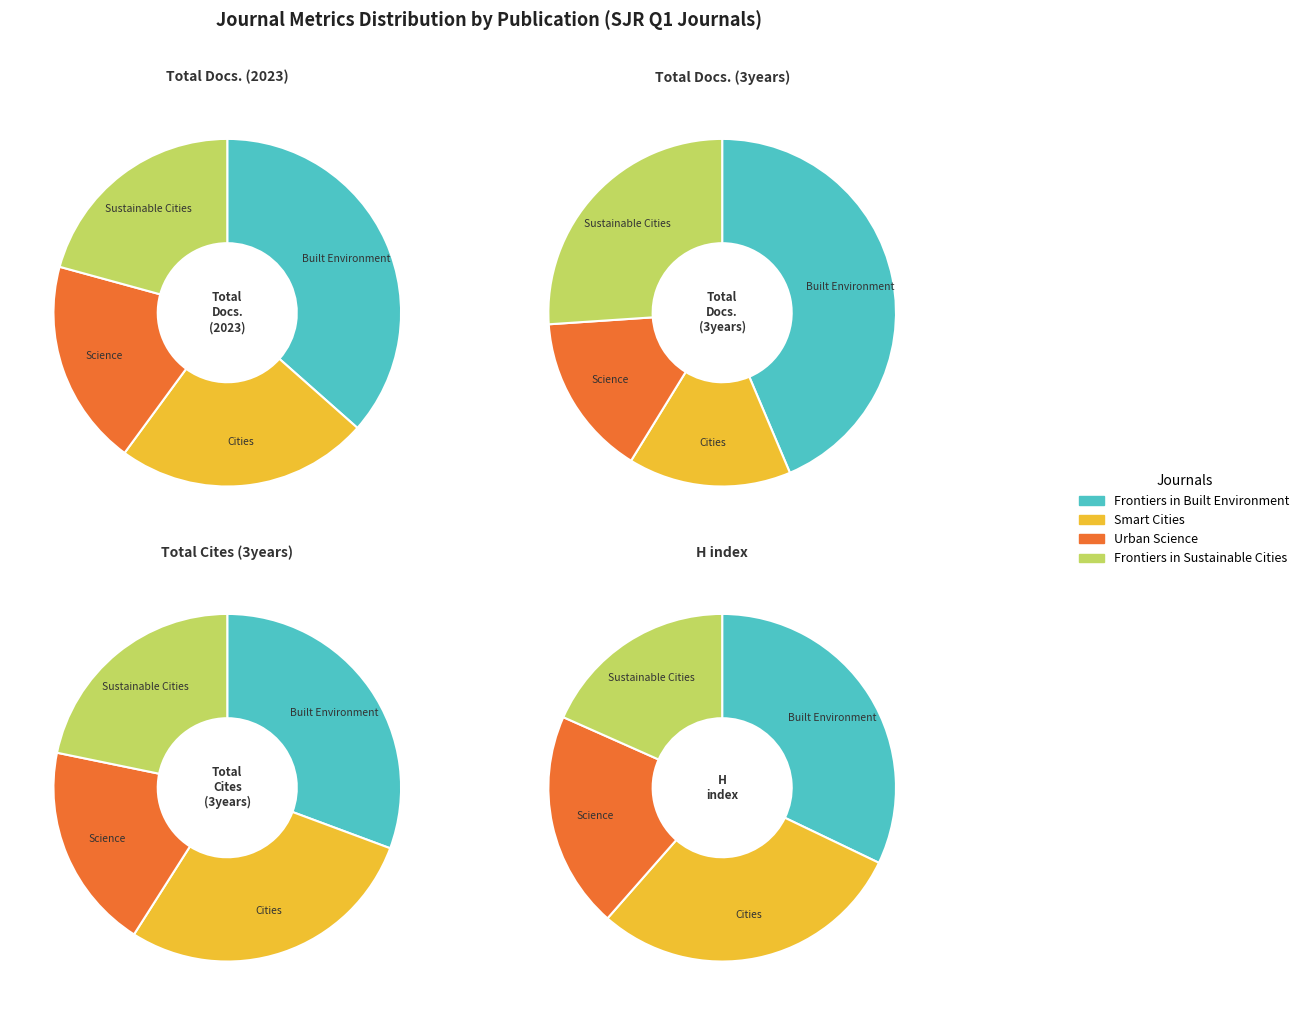

What is the difference between the highest and lowest values at Smart Cities?

11413